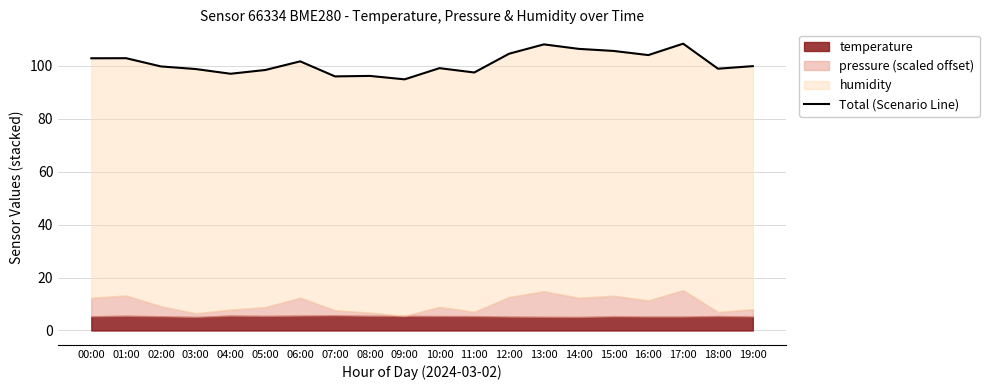

How many lines are shown in the chart?

1